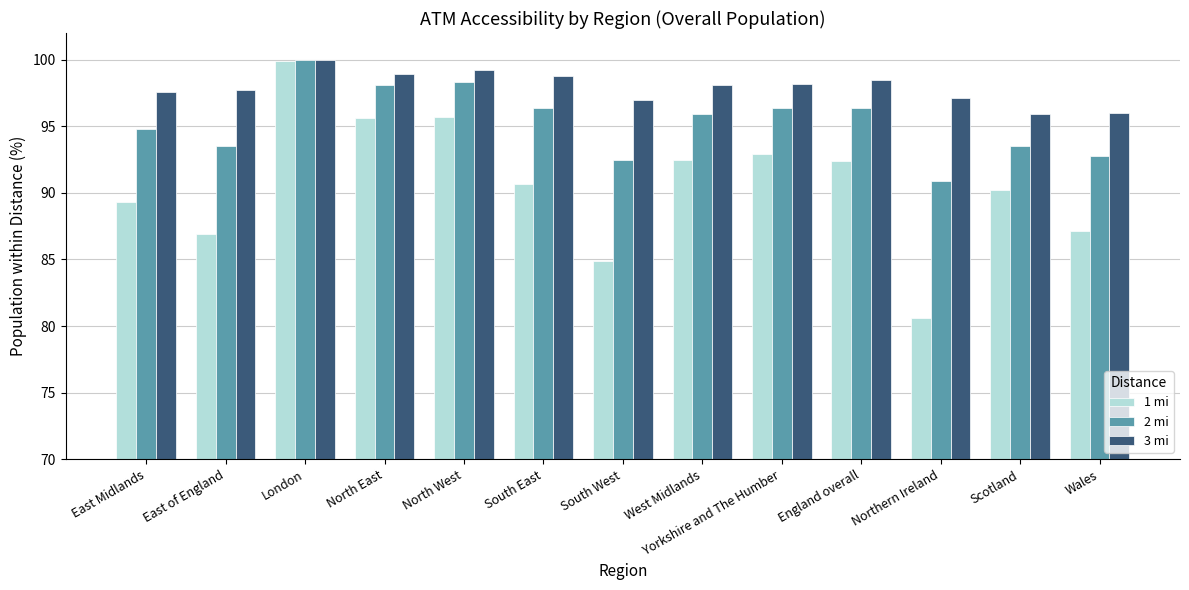

Is the value of 3 mi at South West greater than the value of 2 mi at London?

No